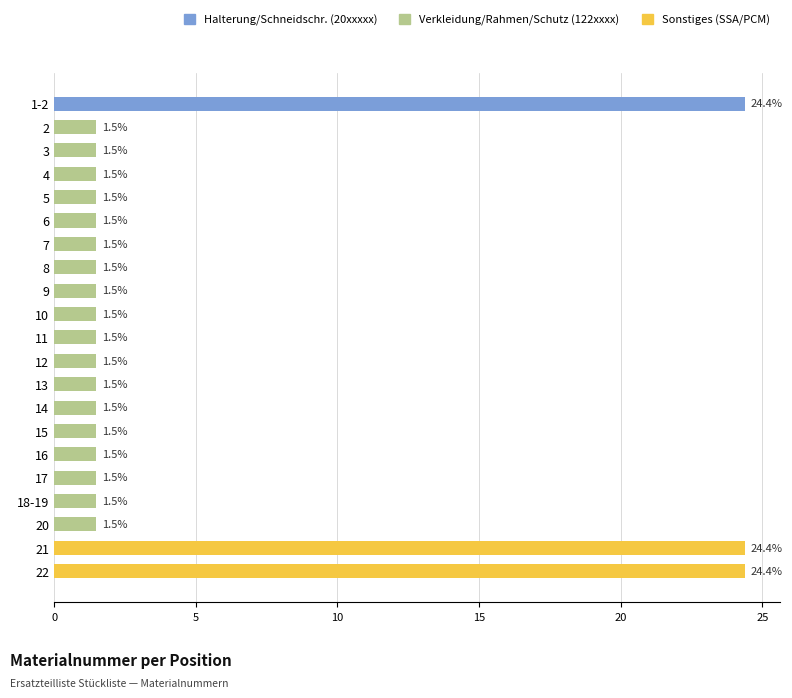

What is the difference between the maximum and minimum values?

22.9